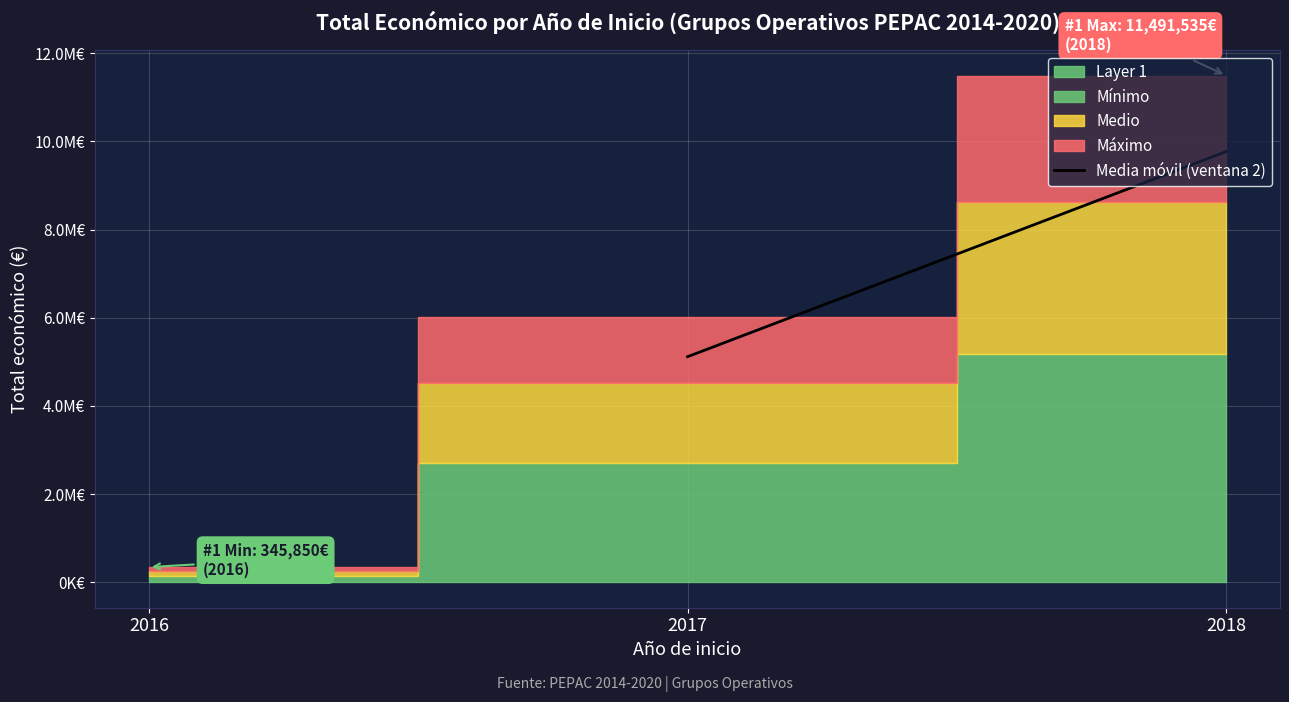

The chart shows a value of 8153712.2 at 2017. True or false?

False